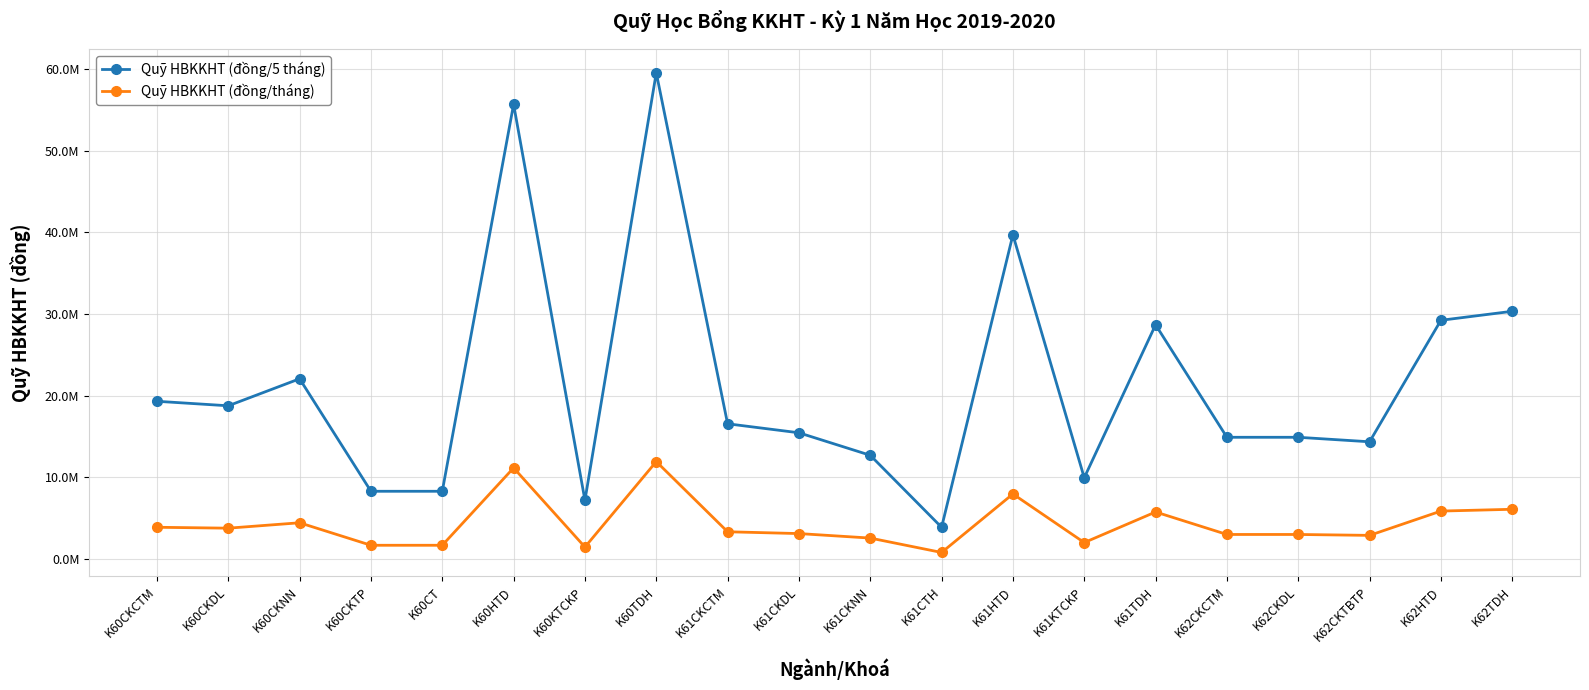

At K61CTH, list the series in order from smallest to largest.

Quỹ HBKKHT (đồng/tháng), Quỹ HBKKHT (đồng/5 tháng)